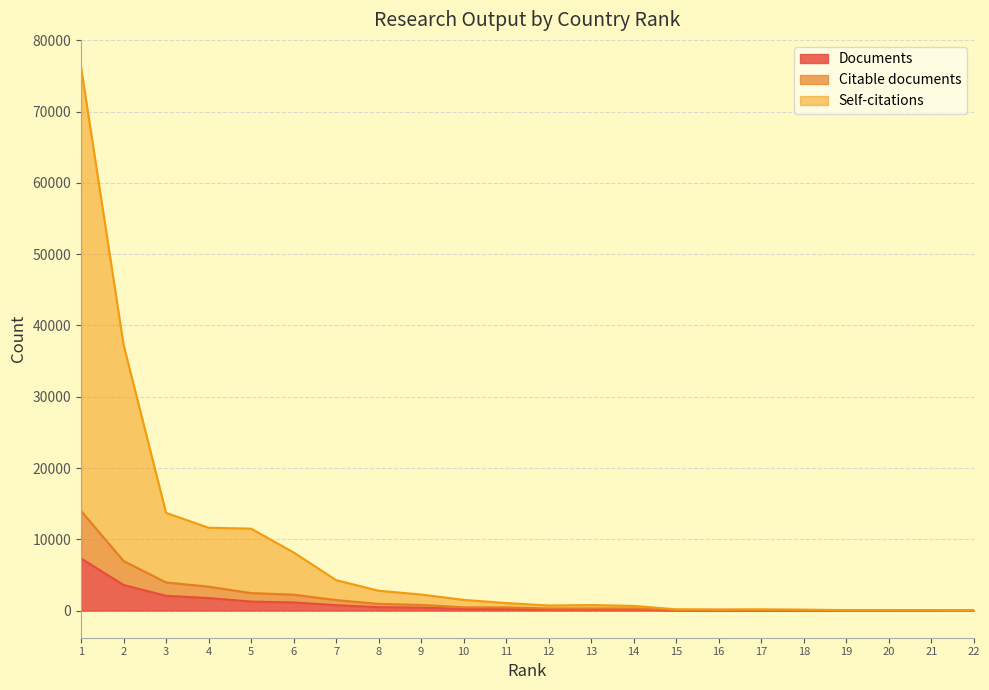

True or false: Documents and Self-citations cross at least once.

False